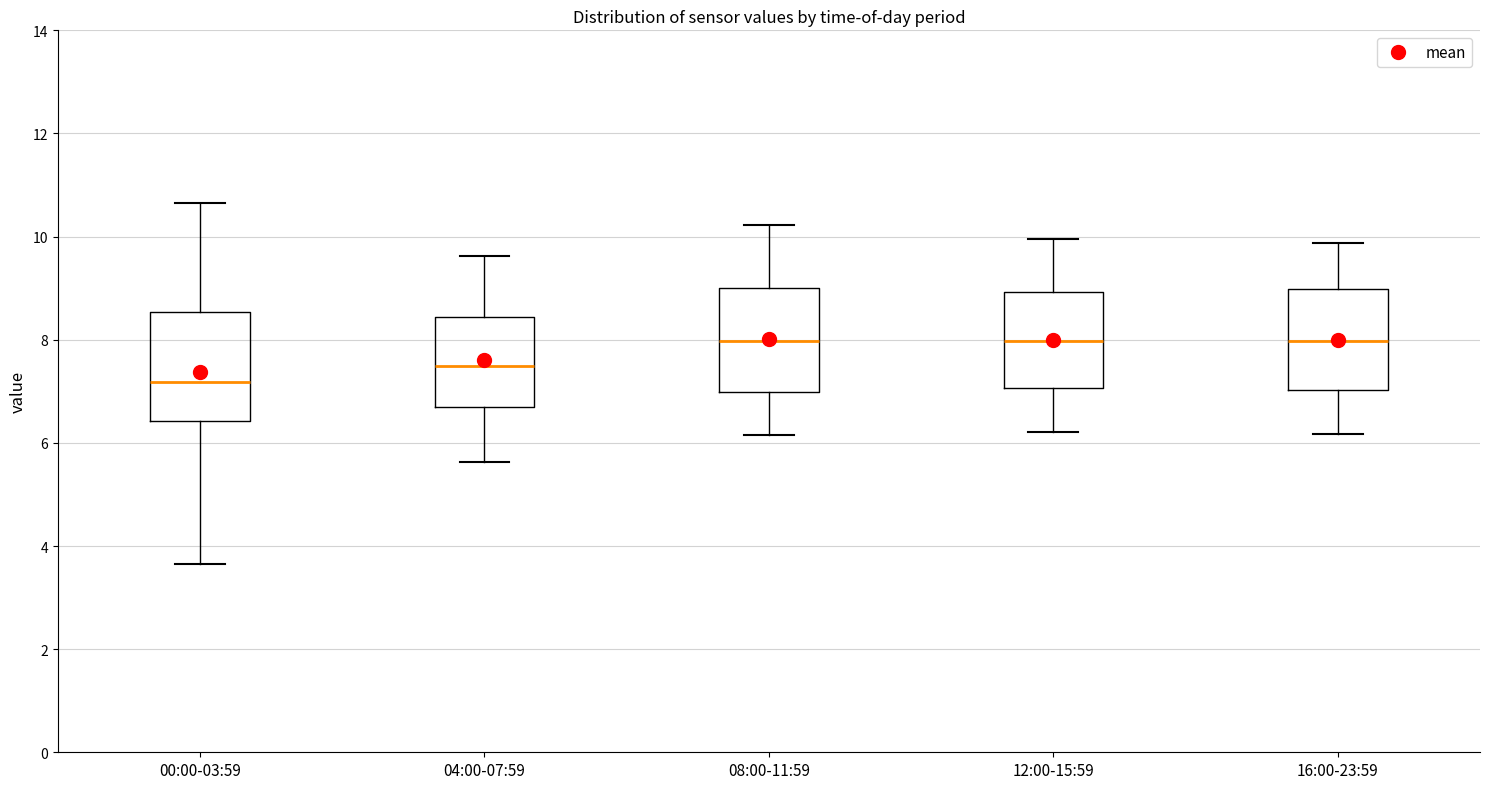

Reading left to right, transcribe this box plot: for each box, give where its median line is, the range the box spans, and where its two whiskers end, as read against the y-axis. The values are not printed on the chart, so give them approximately, as read against the axis.

00:00-03:59: median 7.2, box 6.4 to 8.6, whiskers 3.6 to 10.6
04:00-07:59: median 7.4, box 6.8 to 8.4, whiskers 5.6 to 9.6
08:00-11:59: median 8.0, box 7.0 to 9.0, whiskers 6.2 to 10.2
12:00-15:59: median 8.0, box 7.0 to 9.0, whiskers 6.2 to 10.0
16:00-23:59: median 8.0, box 7.0 to 9.0, whiskers 6.2 to 9.8